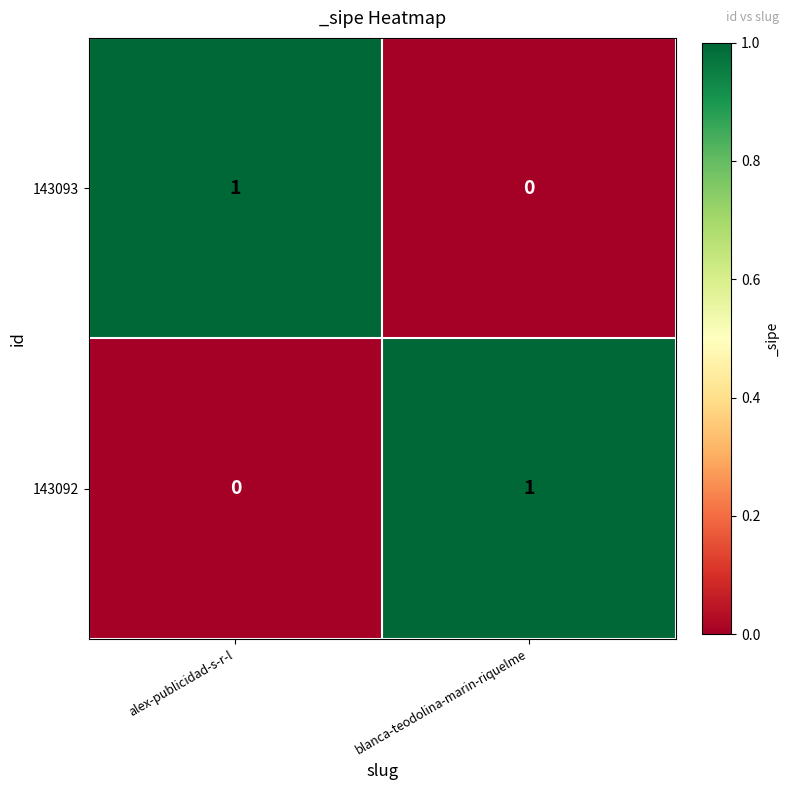

At which label is 143092 closest to 0?

alex-publicidad-s-r-l